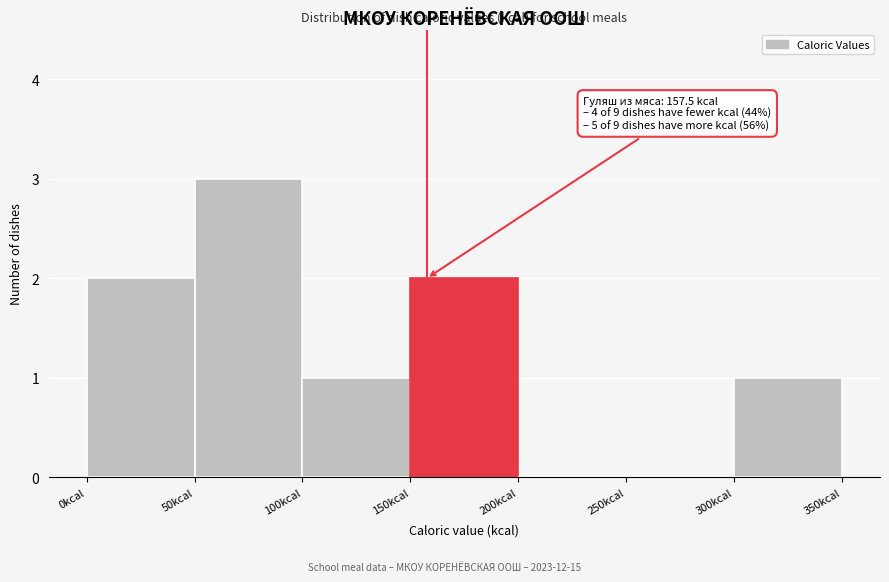

Which range on the x-axis has the tallest bar?

50 to 100